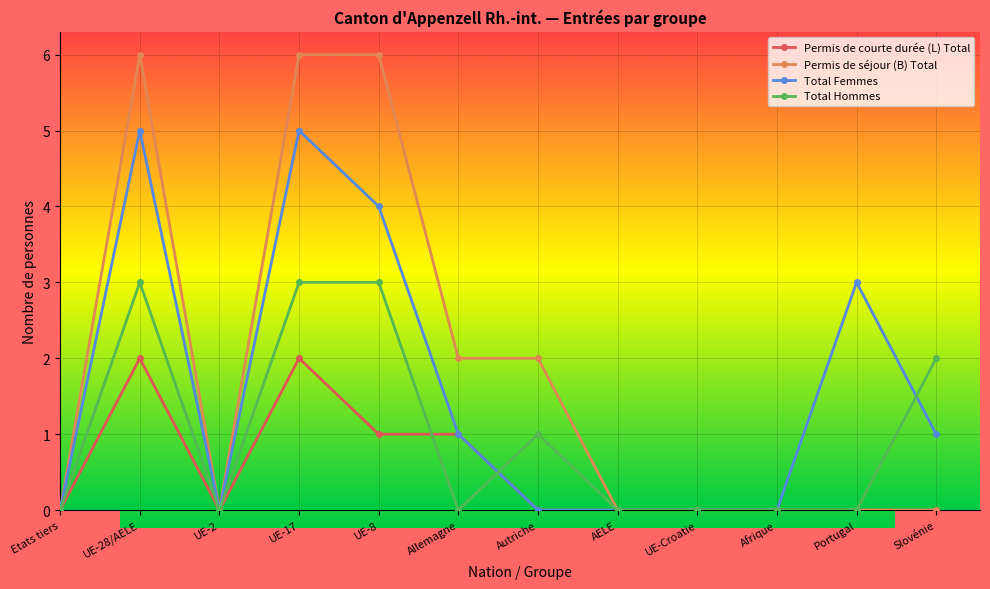

True or false: Permis de séjour (B) Total has a value of 0 at Slovénie.

True